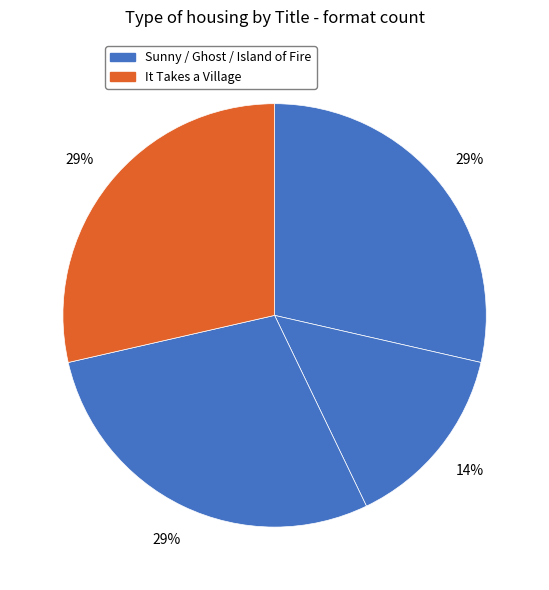

Count the number of slices in the pie.

4